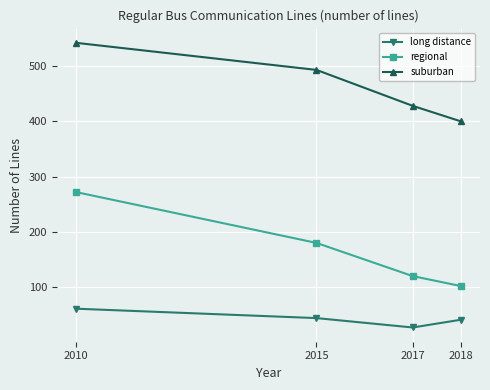

What is the lowest value of the suburban series?

400